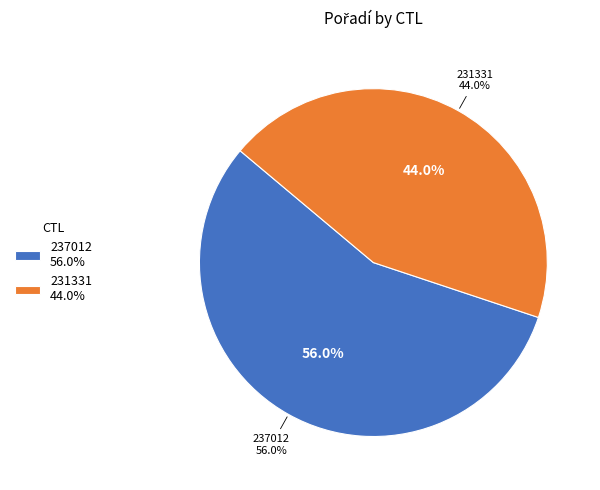

Which slice represents more than half of the pie?

237012